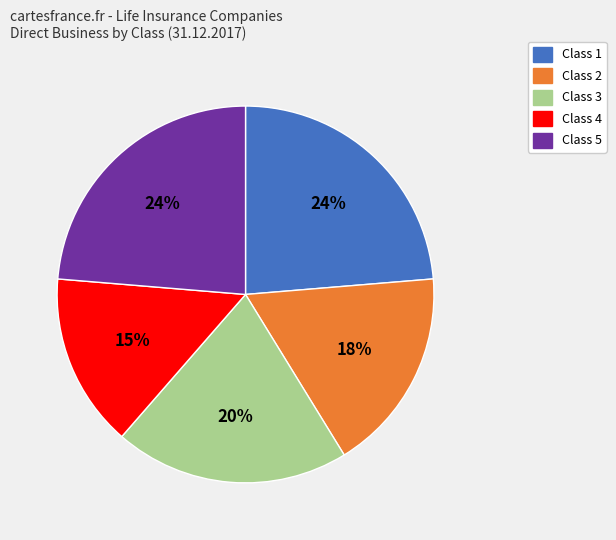

Is the sum of Class 2 and Class 5 greater than half?

No